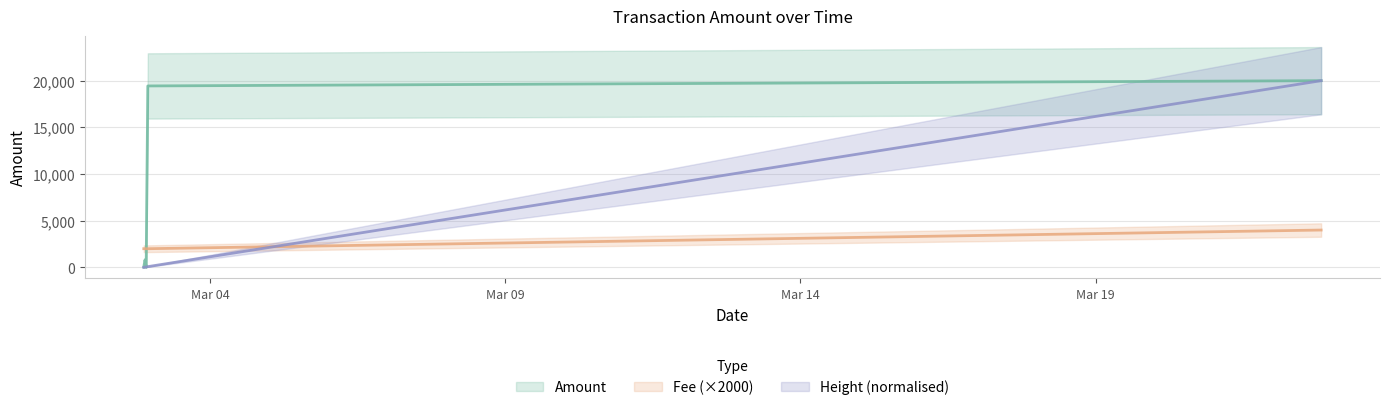

Which category has the lowest value in the Height series?

2018-03-02 20:56:48